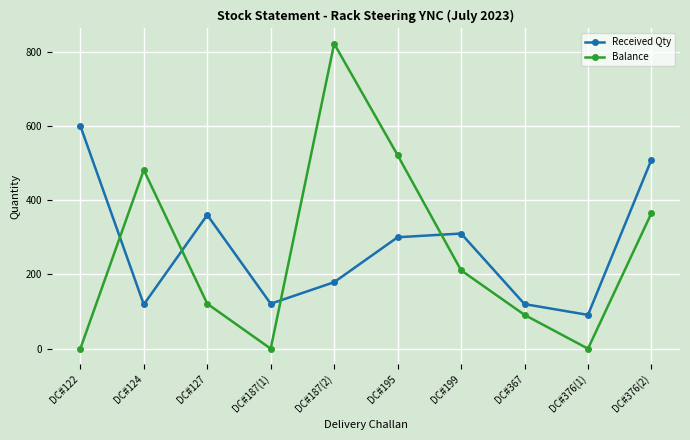

Which series changed the most between DC#124 and DC#187(1)?

Balance